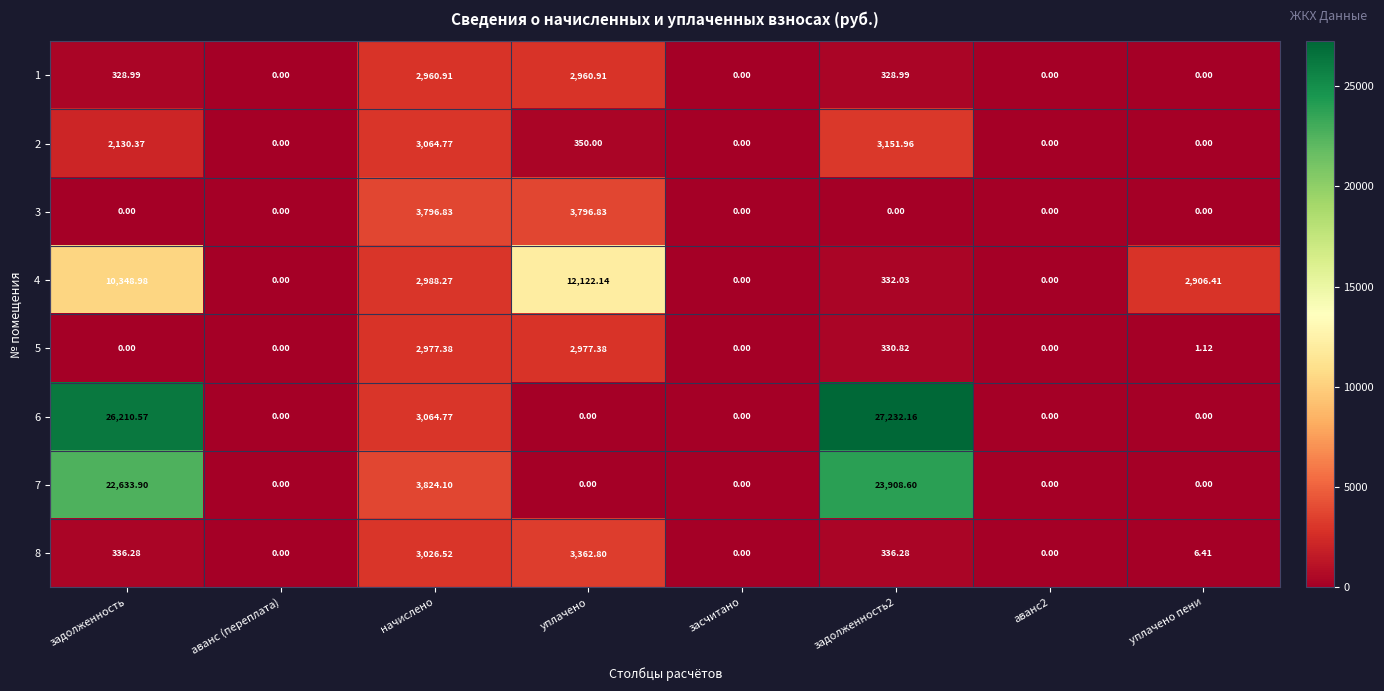

At which category is the sum across all series the highest?

задолженность